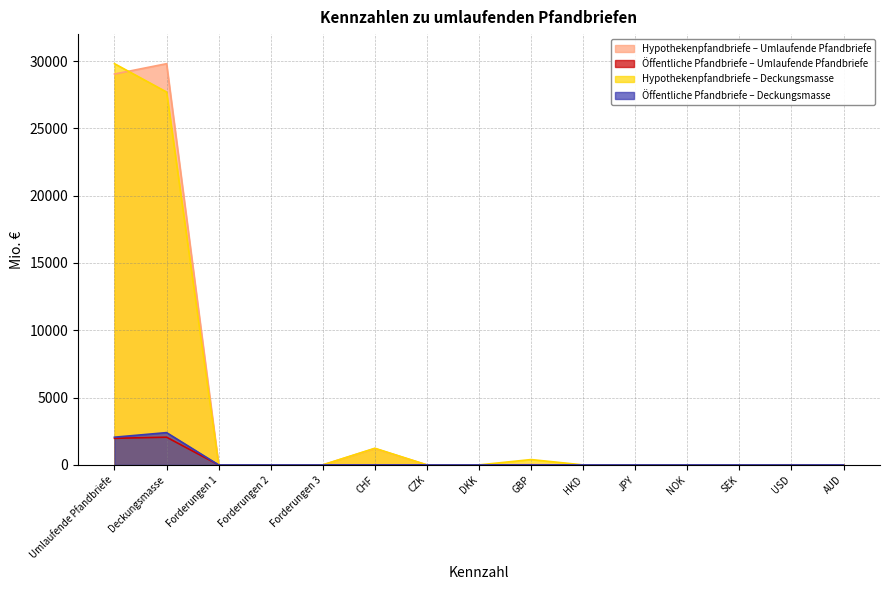

What is the label of the 7th point from the right?

GBP